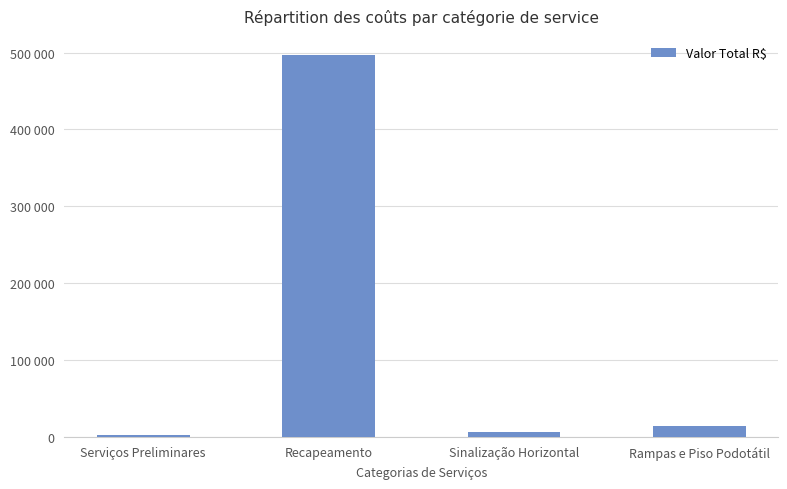

What is the label of the 4th bar from the left?

Rampas e Piso Podotátil